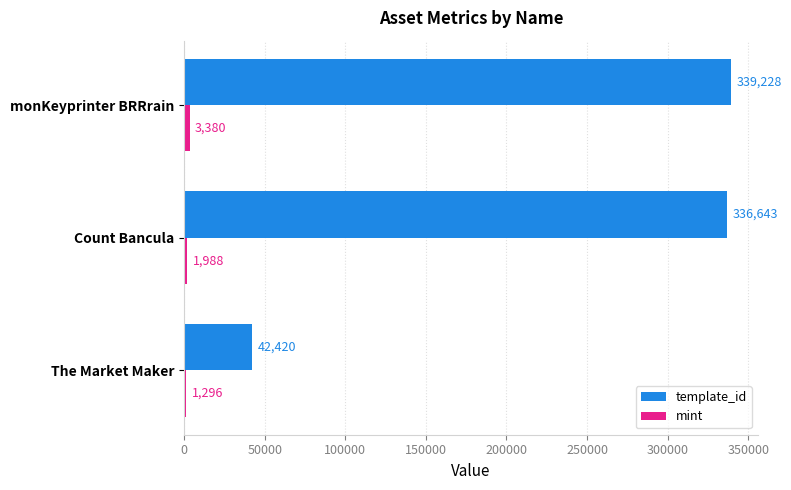

Is it true that template_id equals 42420 at The Market Maker?

True